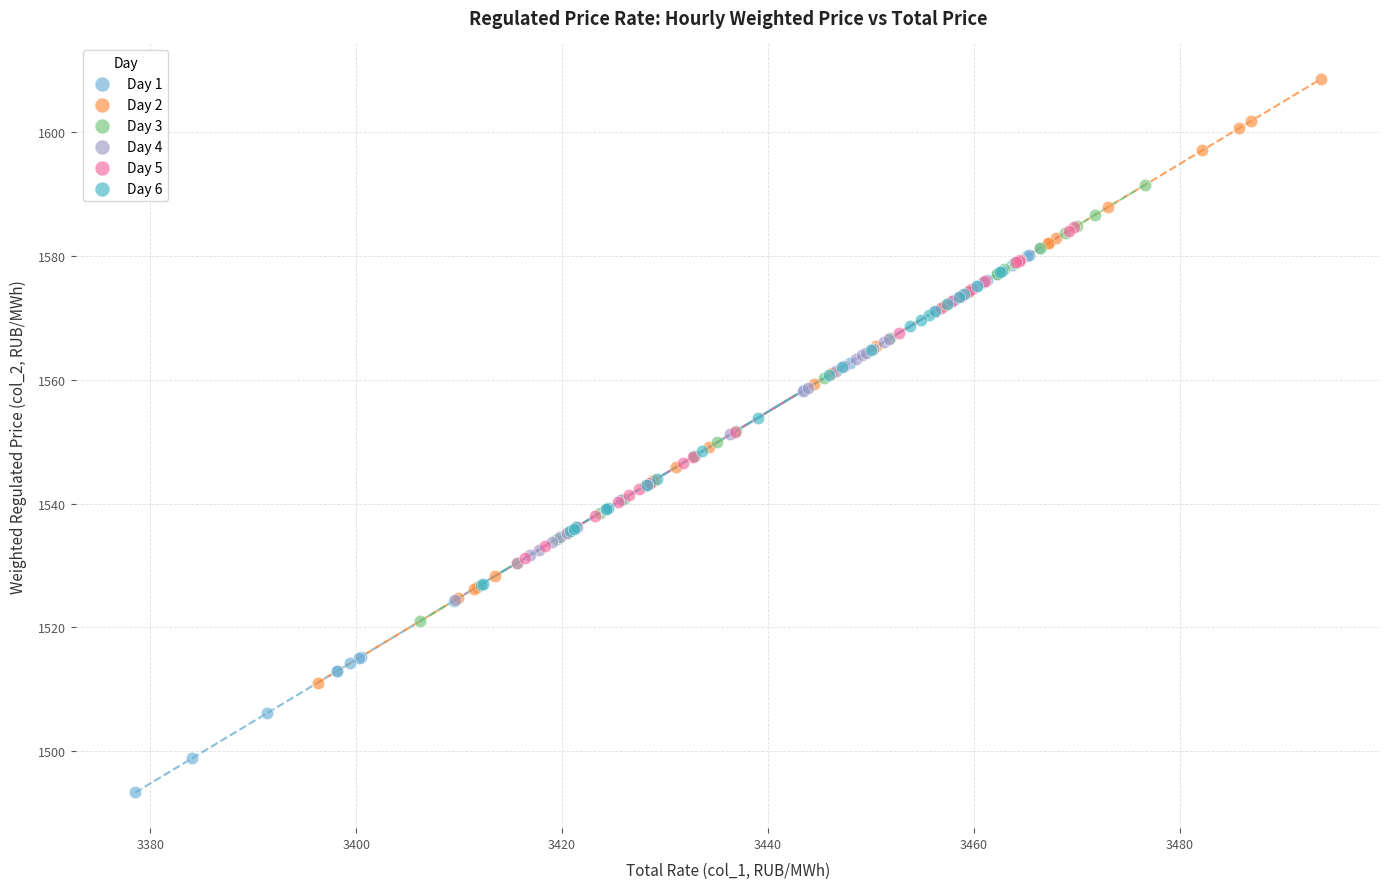

Which series contains the highest Y value?

Day 2